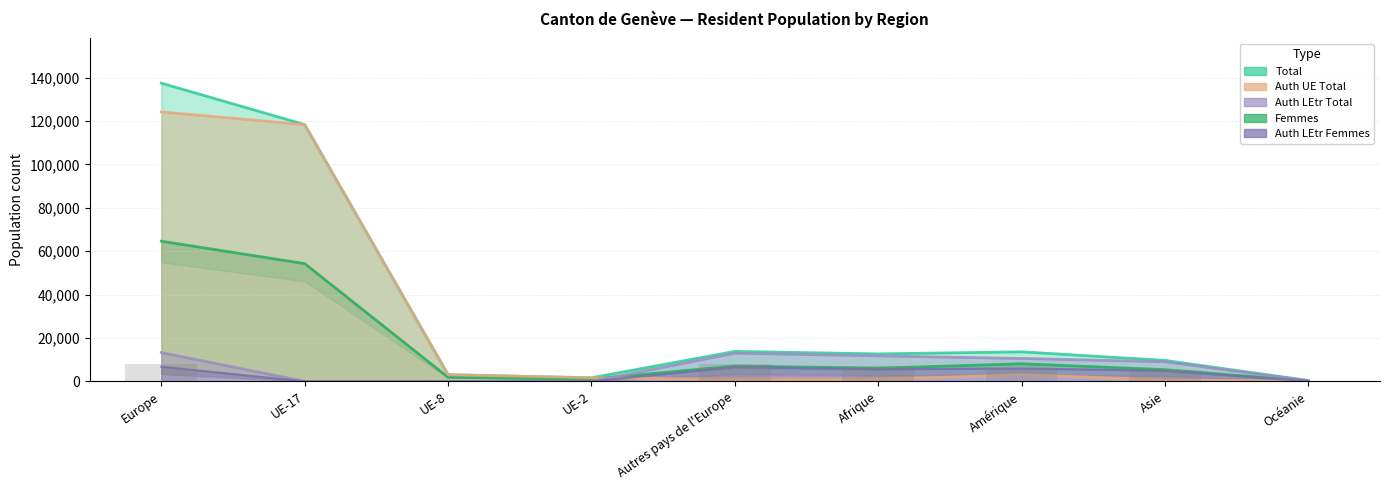

At which label is Auth LEtr Total closest to 6641?

Asie